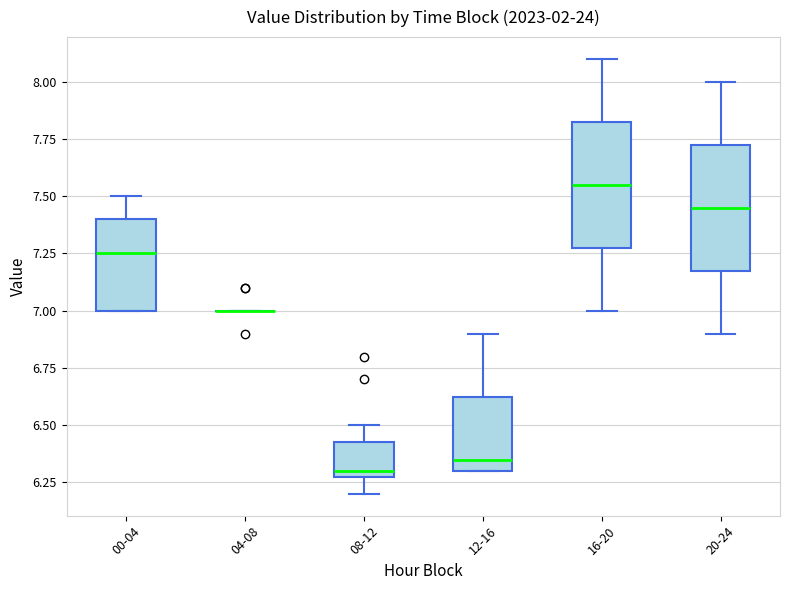

Where does the upper whisker of the box for 16-20 end on the y-axis? The values are not printed on the chart, so give them approximately, as read against the axis.

8.10